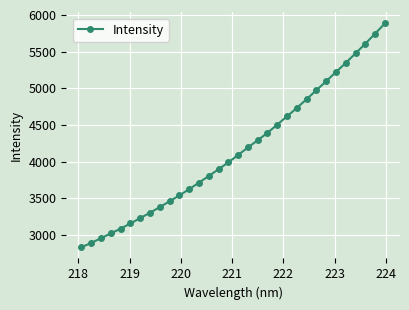

What is the minimum value shown in the chart?

2830.6